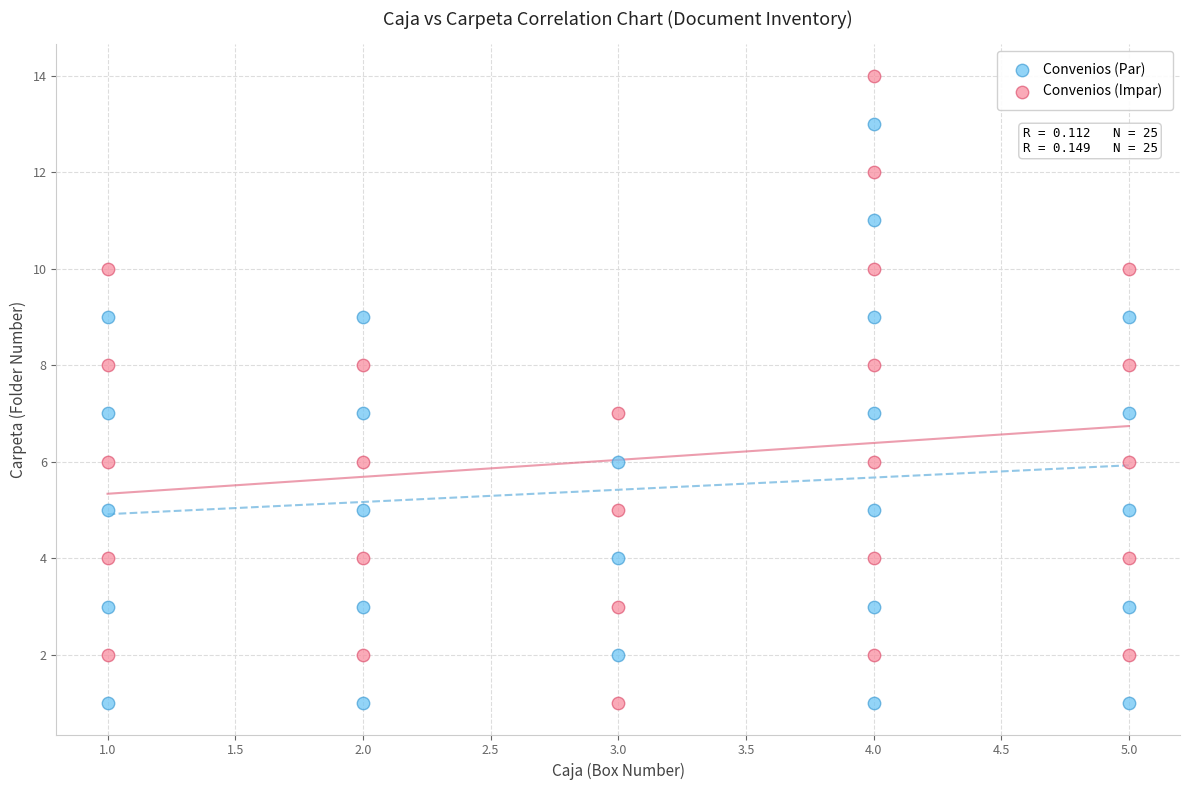

Which series has the largest Y range (max minus min)?

Convenios (Impar)